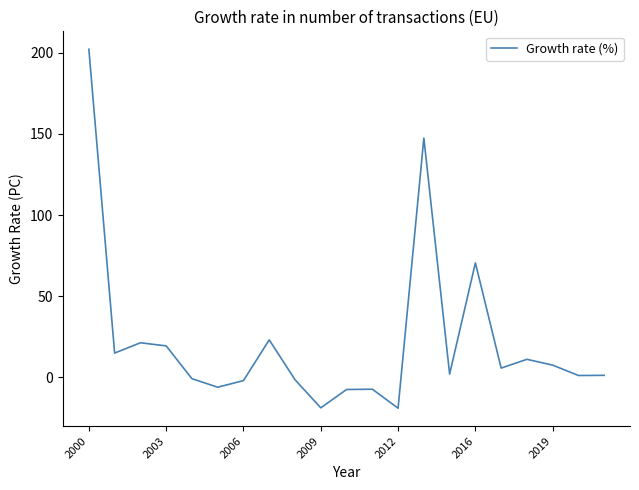

What is the smallest value displayed?

-19.0